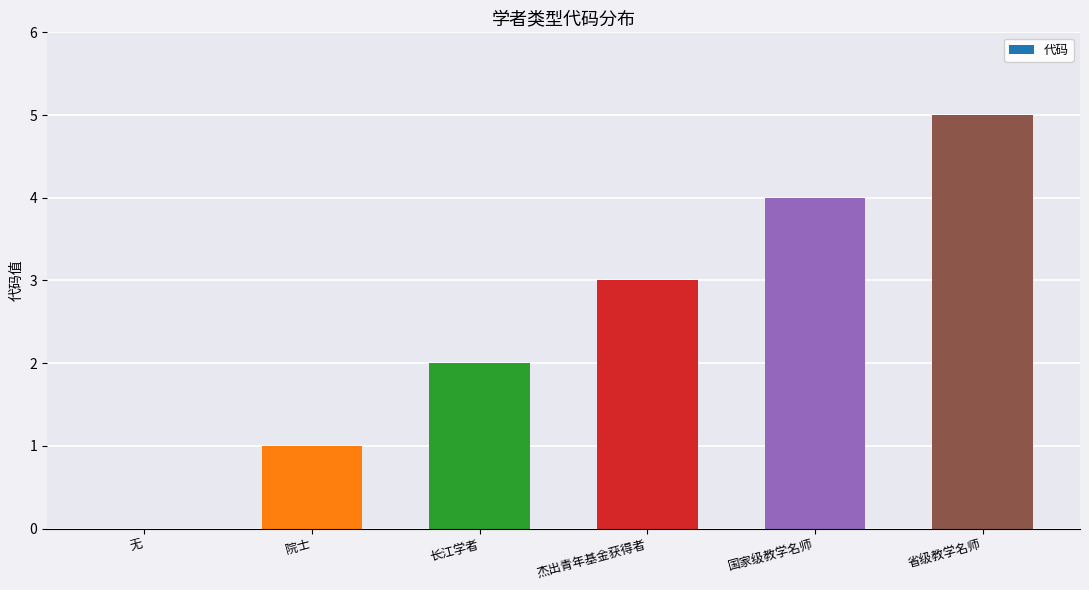

The value at 长江学者 is 2. True or false?

True